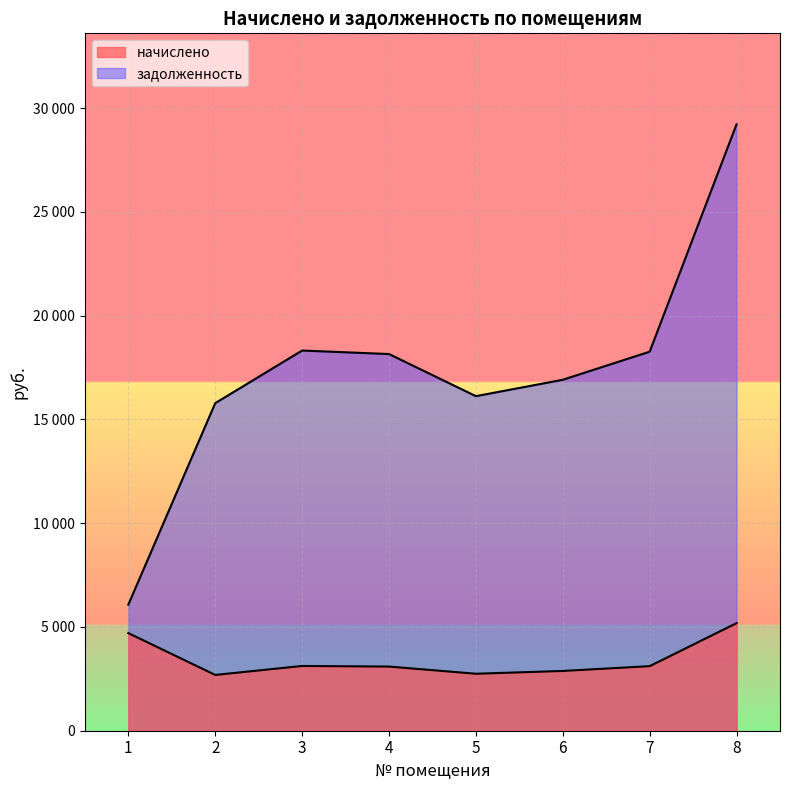

Reading right to left, what are all the values shown in this chart?

начислено: 8=5184.0	7=3110.4	6=2880.0	5=2745.6	4=3091.2	3=3120.0	2=2688.0	1=4704.0
задолженность: 8=29220.9	7=18263.3	6=16910.4	5=16121.2	4=18150.4	3=18319.7	2=15783.0	1=6076.0